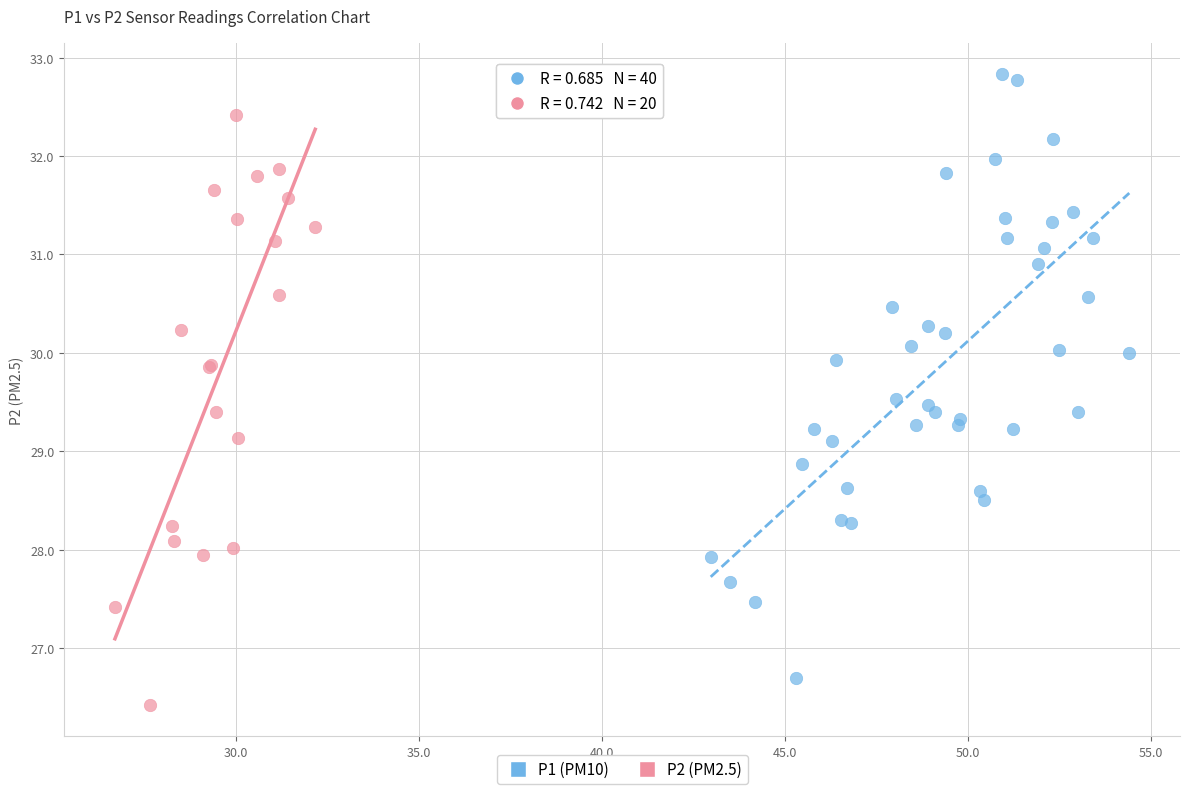

Which series contains the highest Y value?

P1 (PM10)